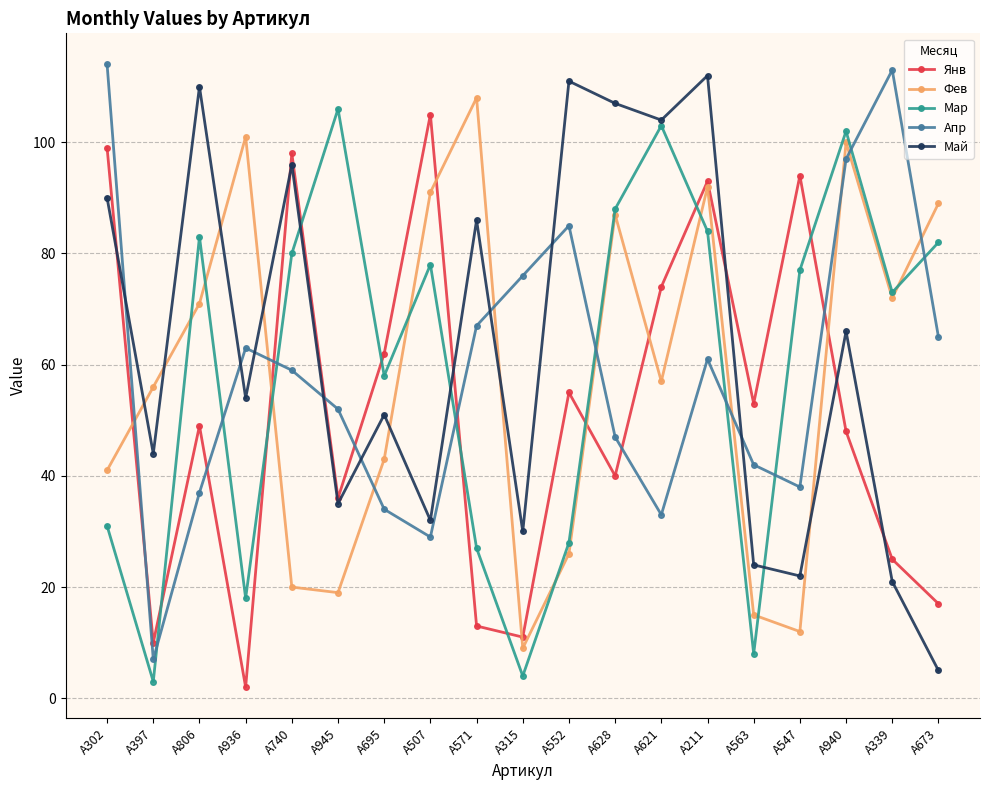

What is the total value across all series at A673?

258